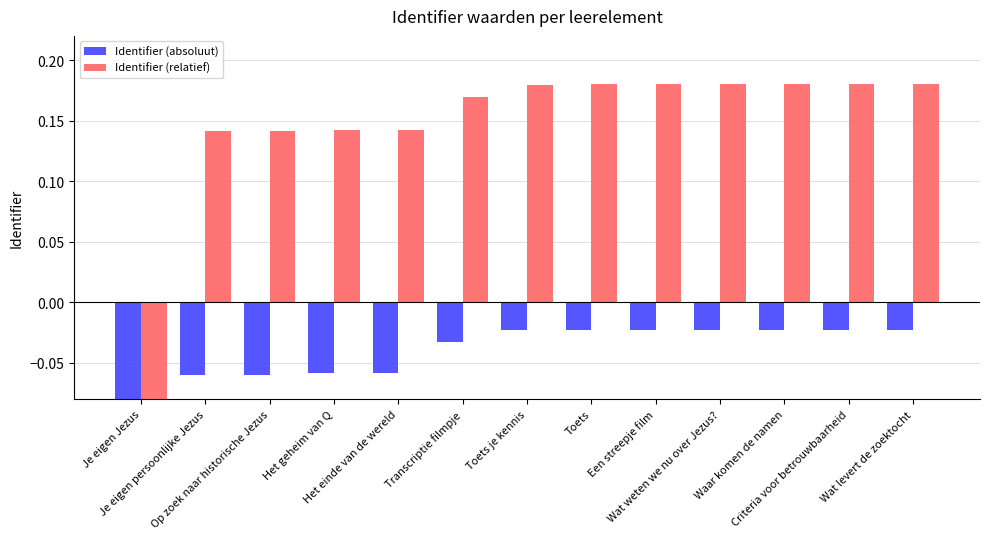

The value of Identifier (relatief) at Transcriptie filmpje is 0.2. True or false?

True